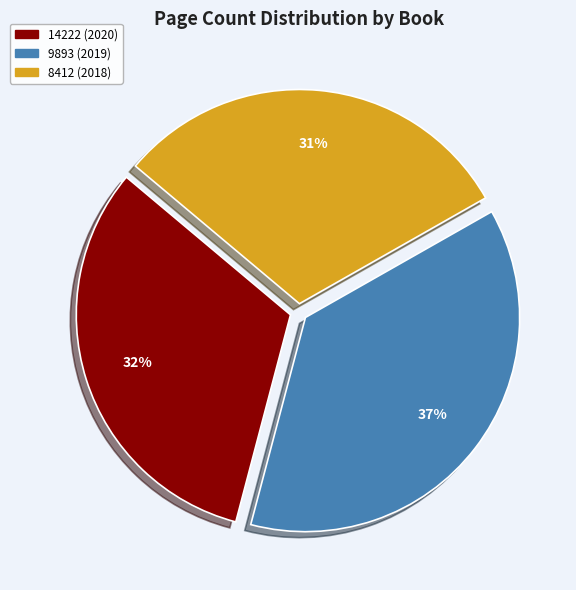

Count the number of slices in the pie.

3